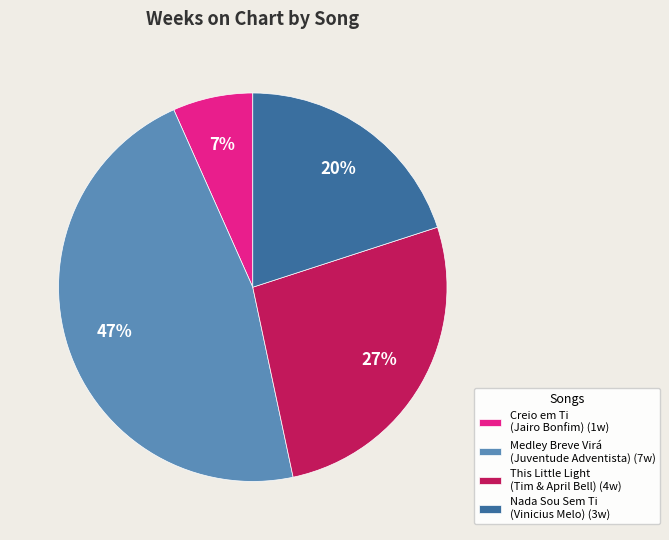

Is it true that Medley Breve Virá (Juventude Adventista) (7w) is 47% of the pie?

True